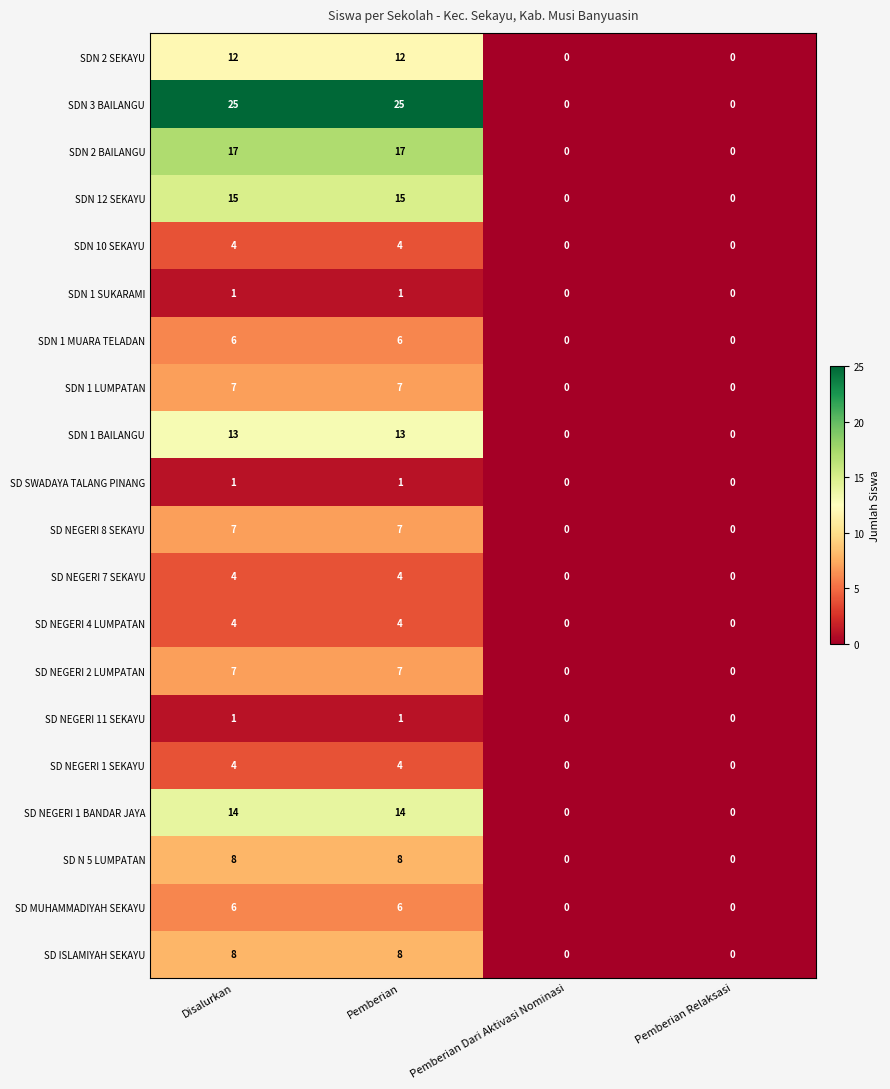

How many positive values does the SD NEGERI 11 SEKAYU series have?

2